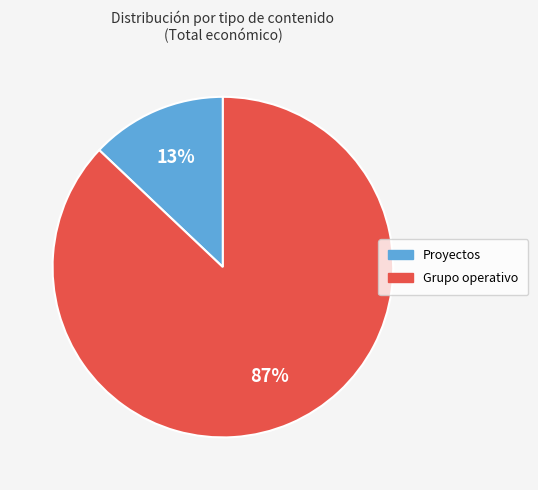

Approximately how many times larger is the value at Grupo operativo compared to Proyectos?

6.7